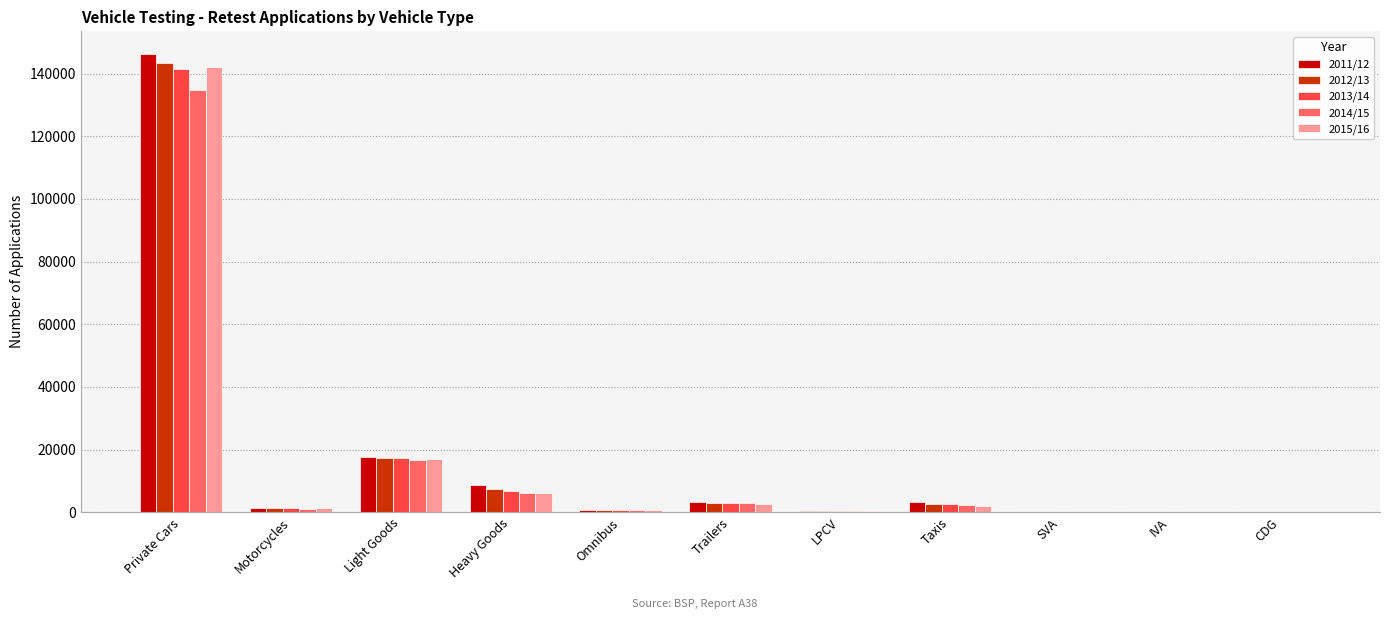

How many data points does each series have?

11